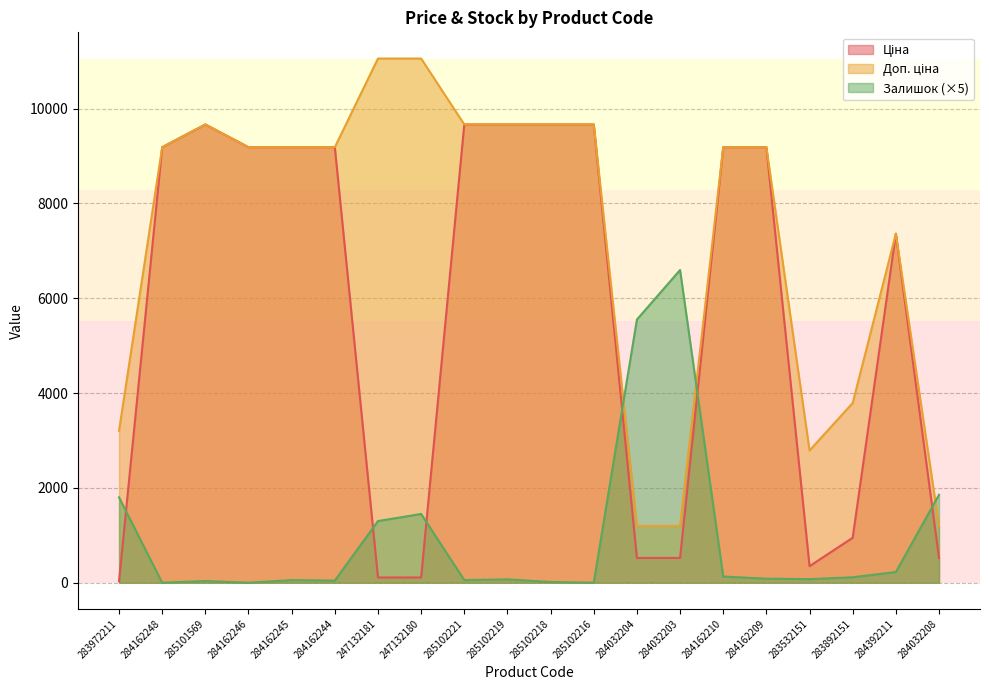

What position from the left is 247132181?

7